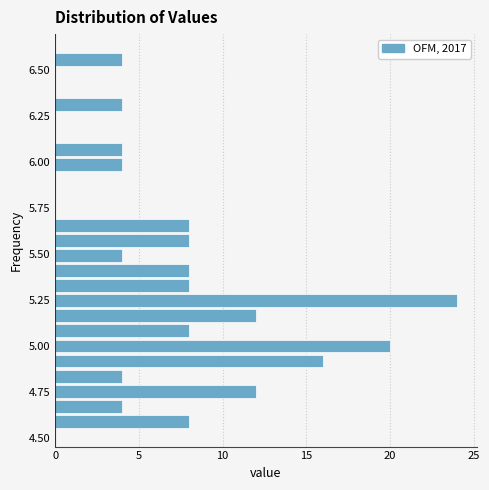

Read against the y-axis, roughly where is the centre of the longest bar?

5.25